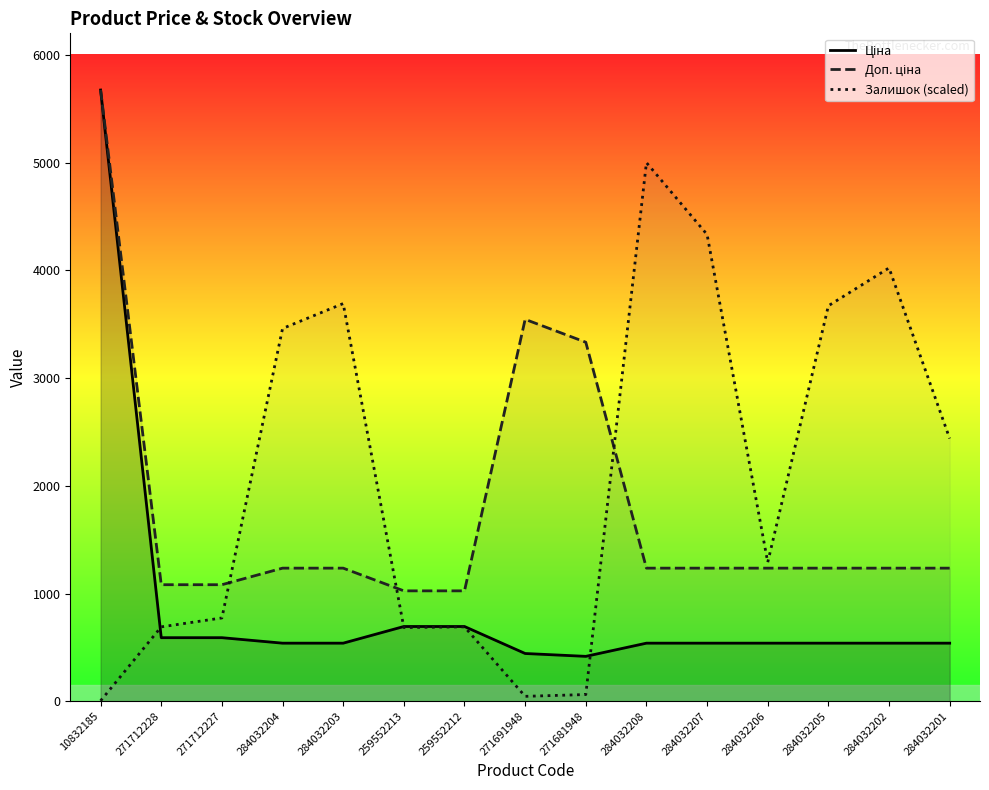

The value of Залишок (scaled) at 259552212 is 316.2. True or false?

False